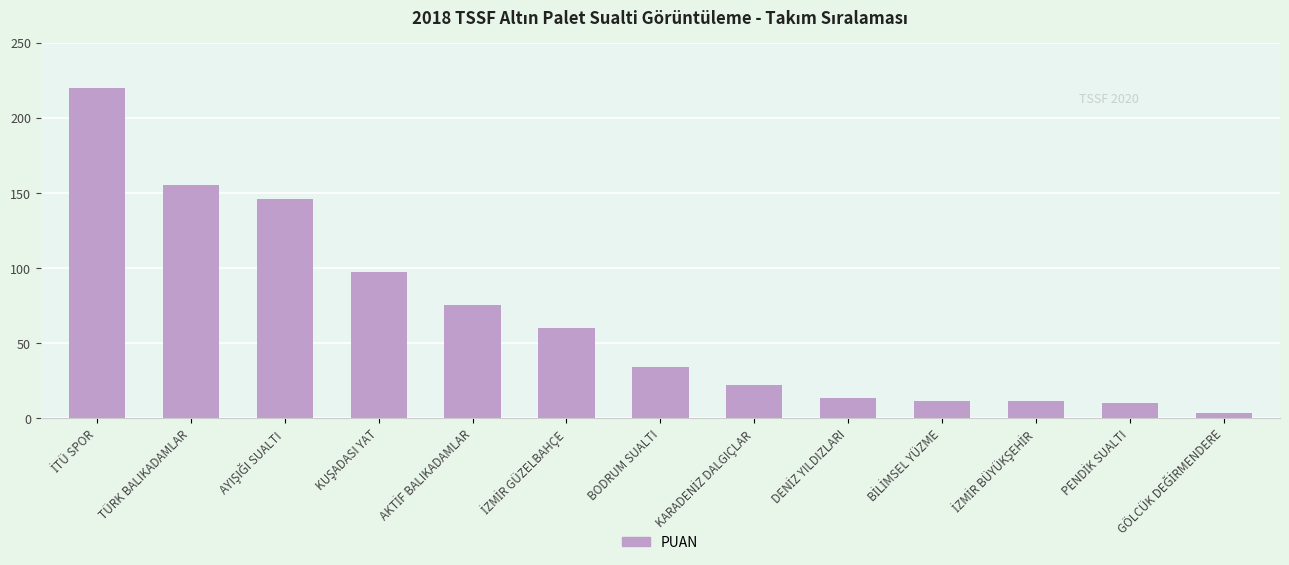

What is the greatest value displayed?

220